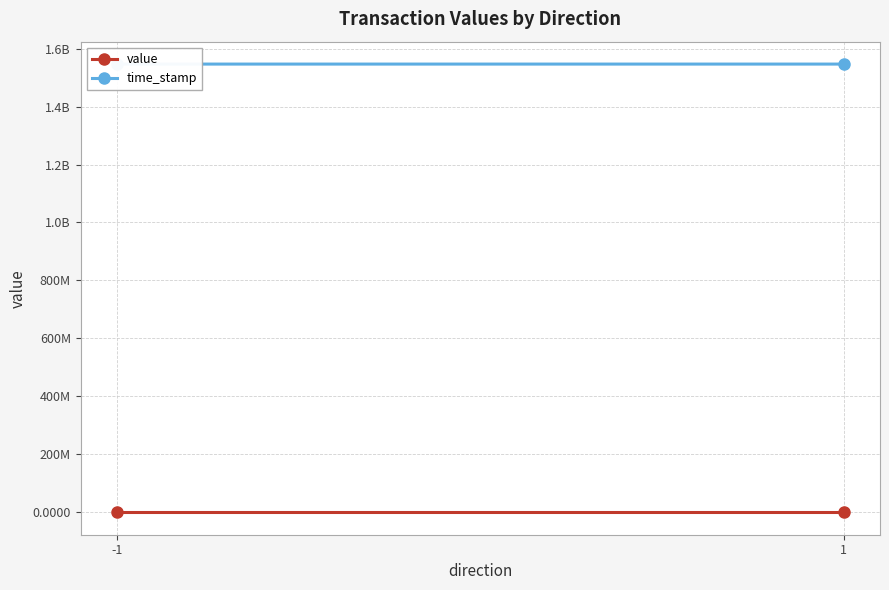

How many time_stamp values are between 1546532406 and 1546533173?

2